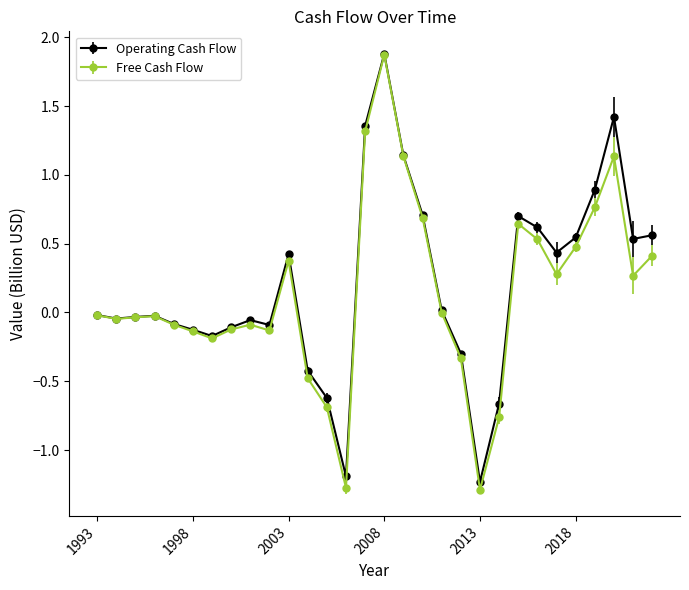

What is the smallest value displayed?

-1.3